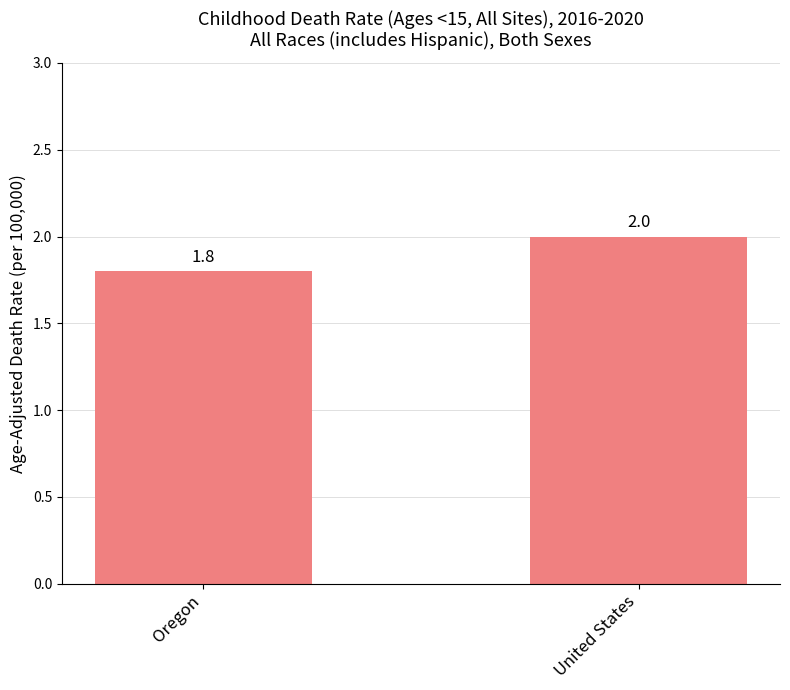

Reading left to right, transcribe all the data shown in this chart.

1.8	2.0